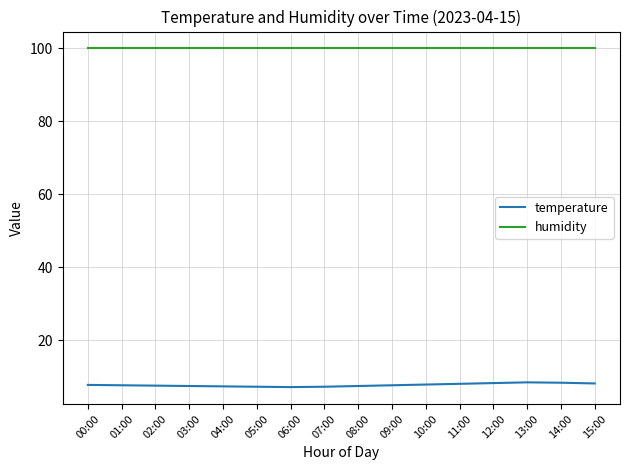

Is the value of humidity at 10:00 greater than the value of temperature at 06:00?

Yes